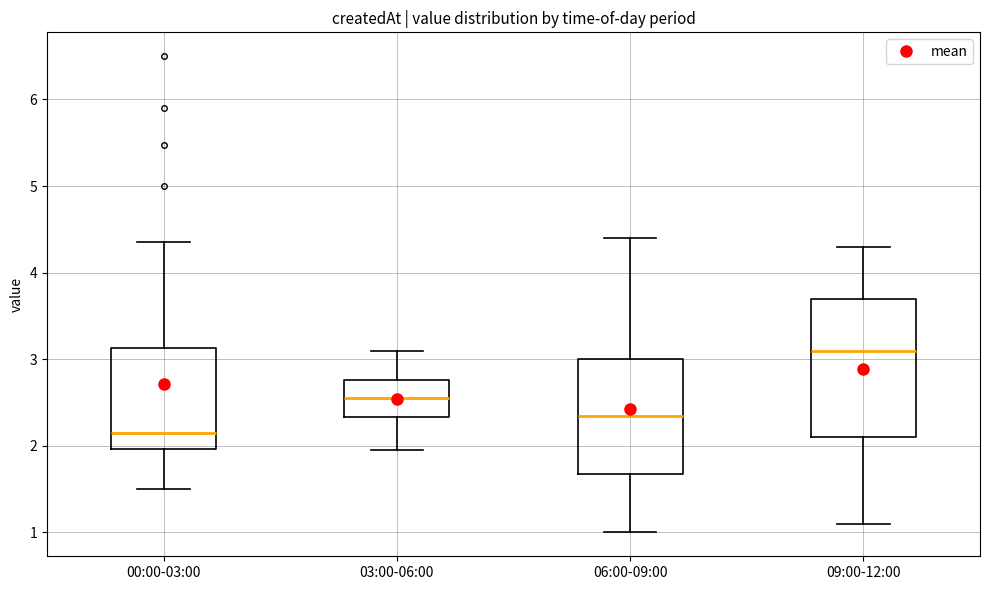

Reading left to right, read every box against the y-axis: the position of its median line, the range the box covers, and the ends of its whiskers. The values are not printed on the chart, so give them approximately, as read against the axis.

00:00-03:00: median 2.2, box 2.0 to 3.1, whiskers 1.5 to 4.4
03:00-06:00: median 2.6, box 2.3 to 2.8, whiskers 2.0 to 3.1
06:00-09:00: median 2.4, box 1.7 to 3.0, whiskers 1.0 to 4.4
09:00-12:00: median 3.1, box 2.1 to 3.7, whiskers 1.1 to 4.3